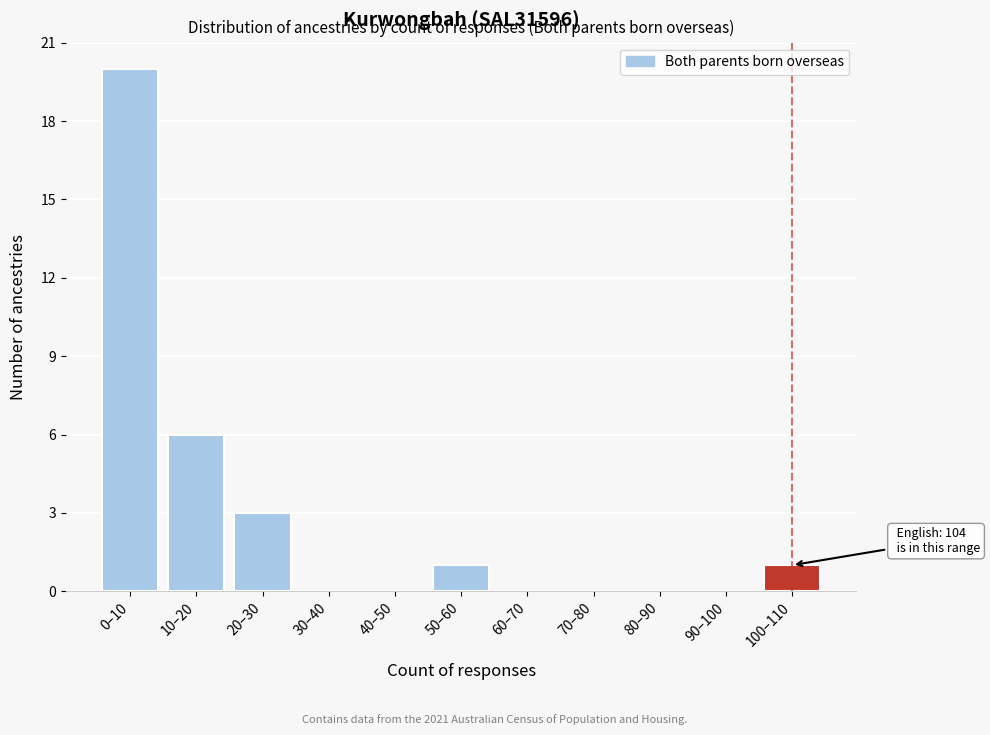

Reading left to right, transcribe all the data shown in this chart.

0–10=20	10–20=6	20–30=3	30–40=0	40–50=0	50–60=1	60–70=0	70–80=0	80–90=0	90–100=0	100–110=1